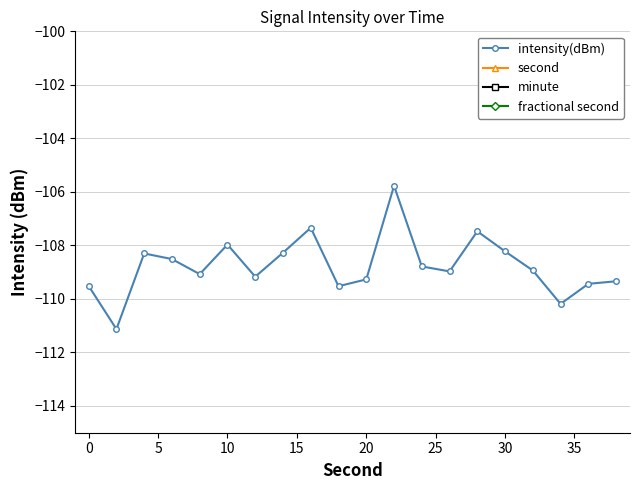

What is the average value of the second series?

19.0